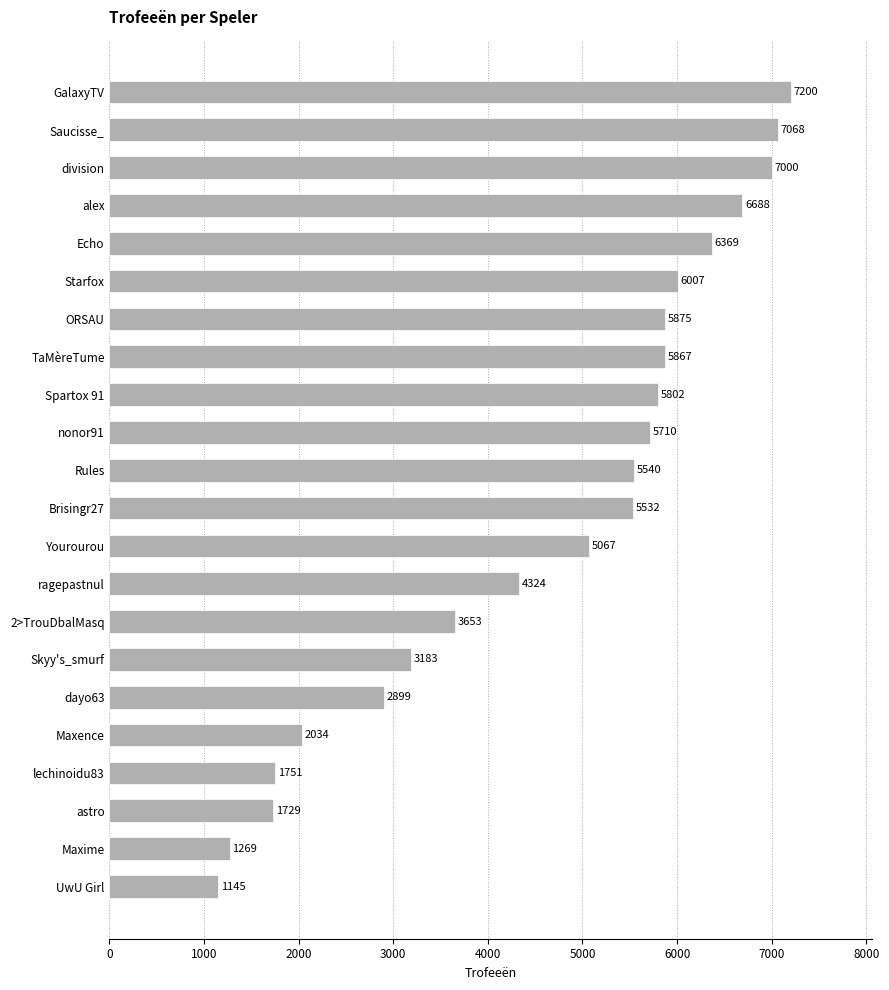

What is the ratio of the value at ORSAU to the value at GalaxyTV?

0.8